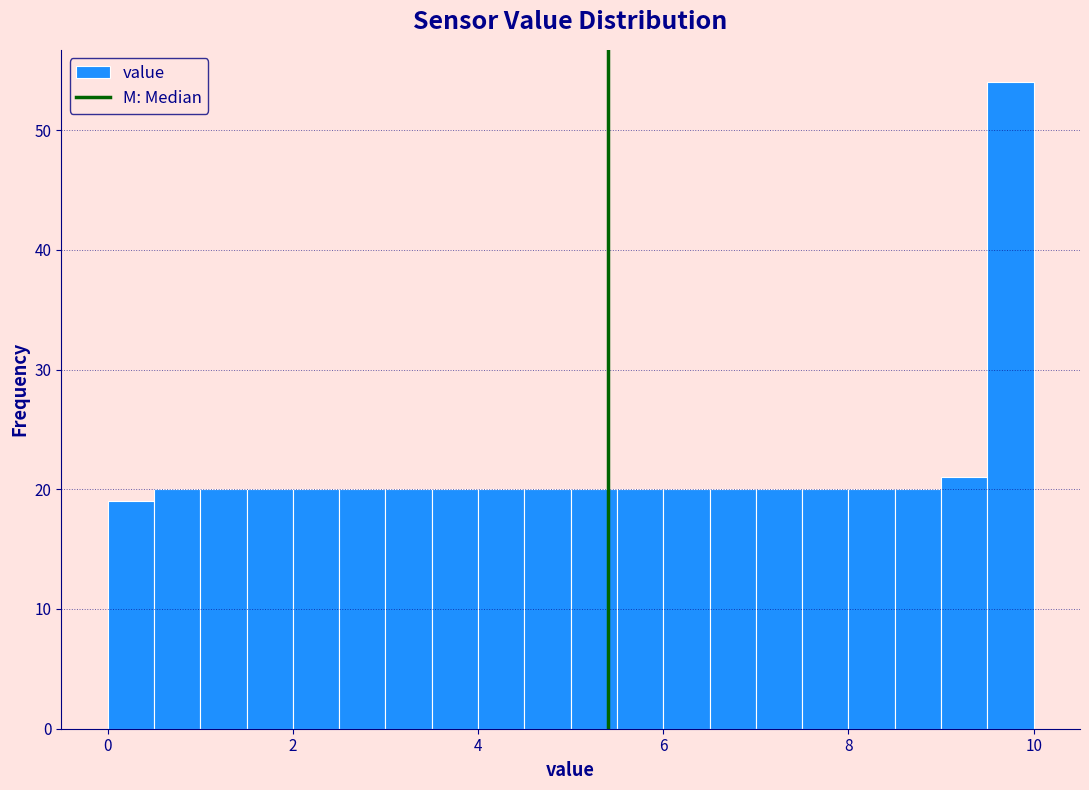

Read against the x-axis, roughly where is the centre of the tallest bar?

9.8